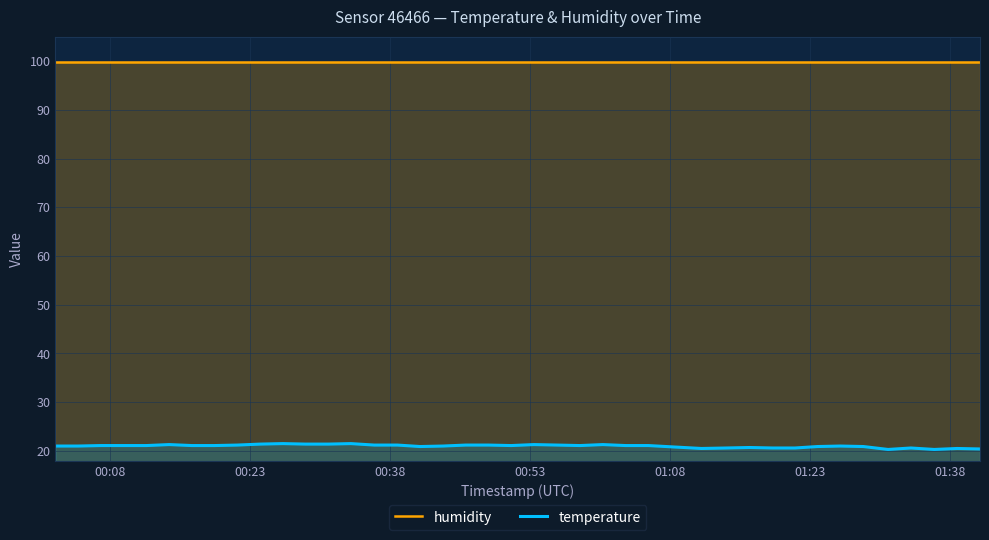

What is the value of the humidity point at the 4th from the left?

99.9